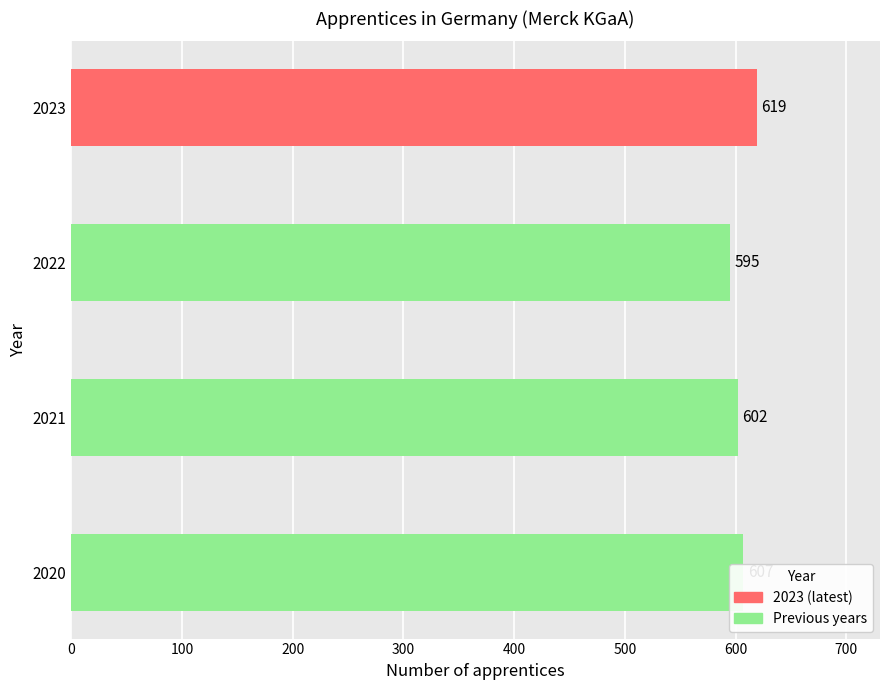

Count the values in the range 602 to 619.

3